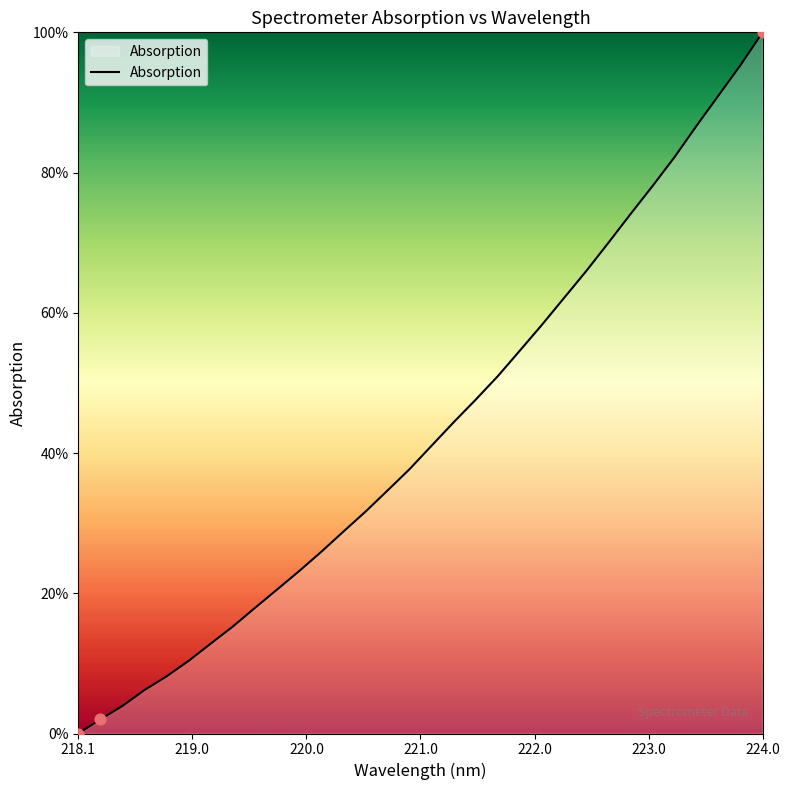

What is the difference between the maximum and minimum values?

100.0